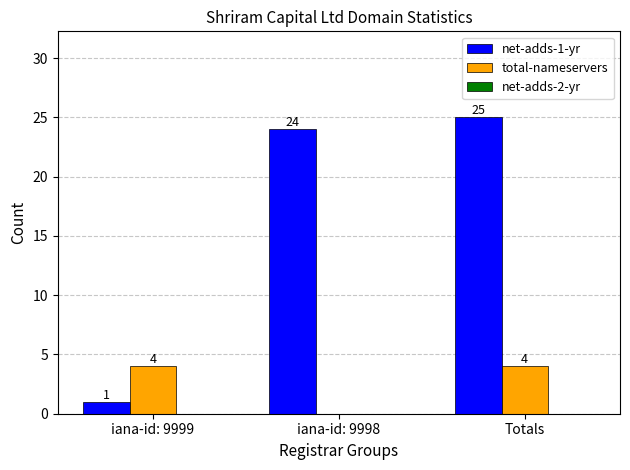

Which series has the largest total across all categories?

net-adds-1-yr